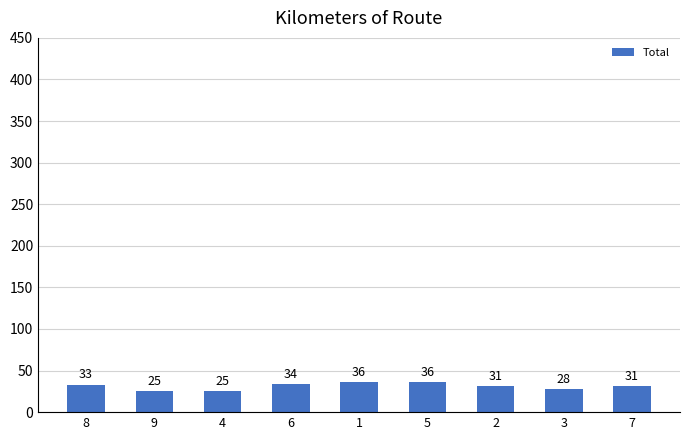

What is the label of the 4th bar from the left?

6